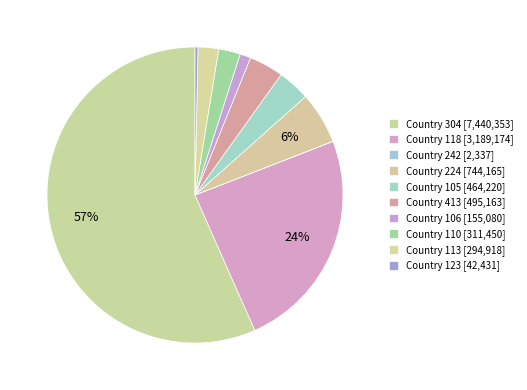

To the nearest percent, what is the average slice percentage?

10%